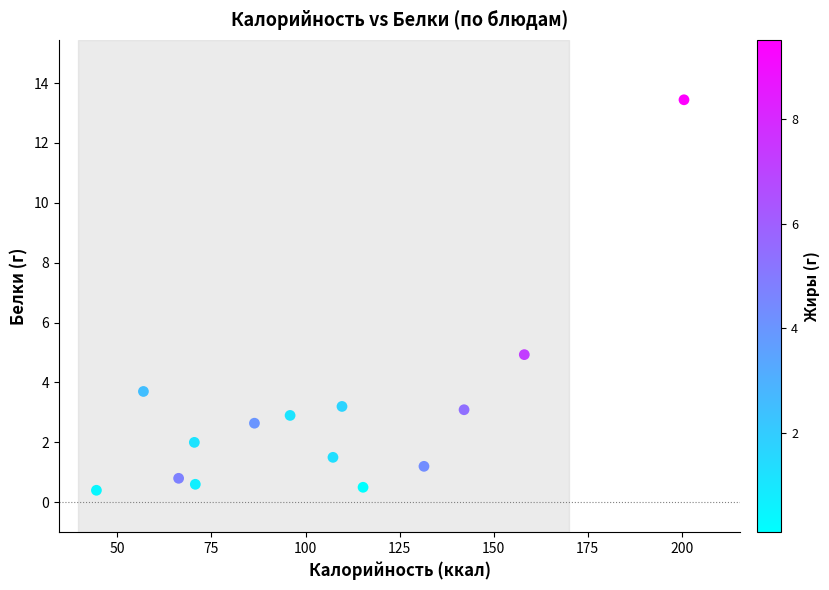

What Y value in the scatter plot is closest to 6?

4.9